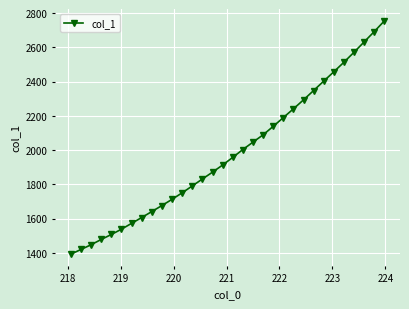

What is the value of the 8th point from the left?

1606.6